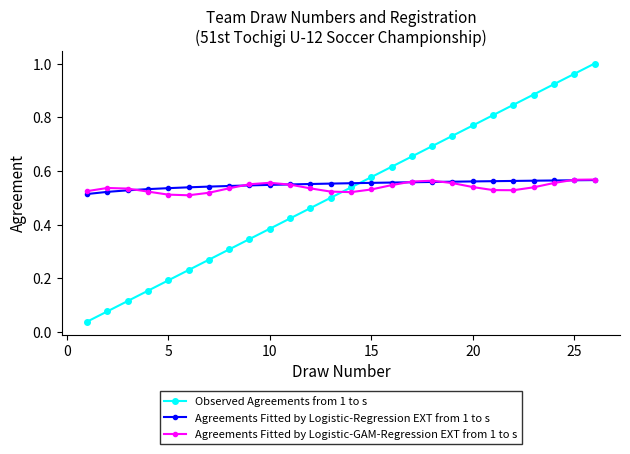

True or false: Observed Agreements from 1 to s has more than 2 points higher than both neighbors.

False